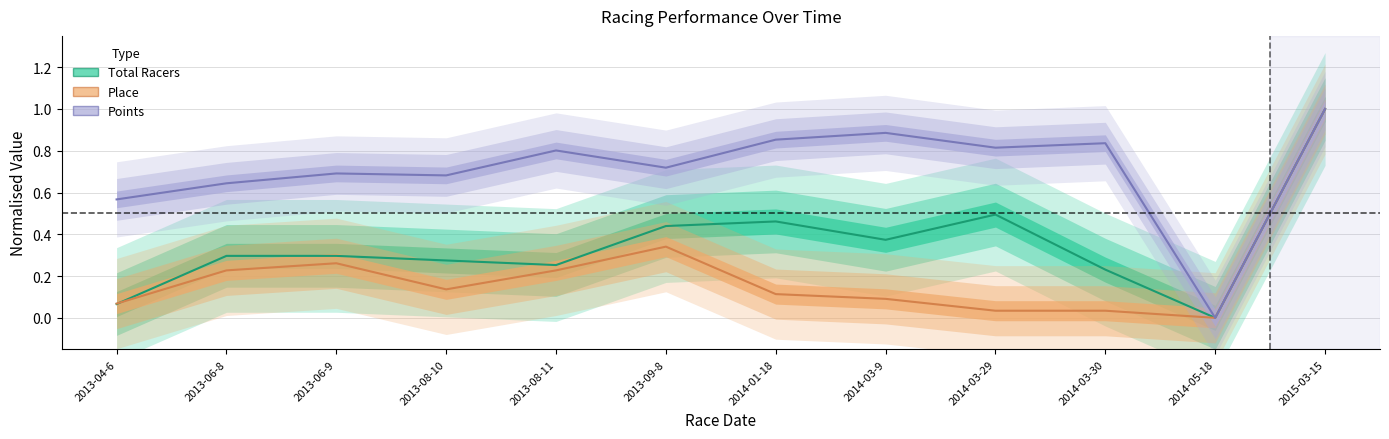

What is the total value across all series at 2015-03-15?

3.0